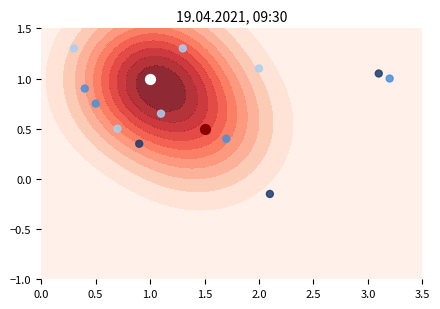

True or false: the data shows 0.5 at 1.0.

False